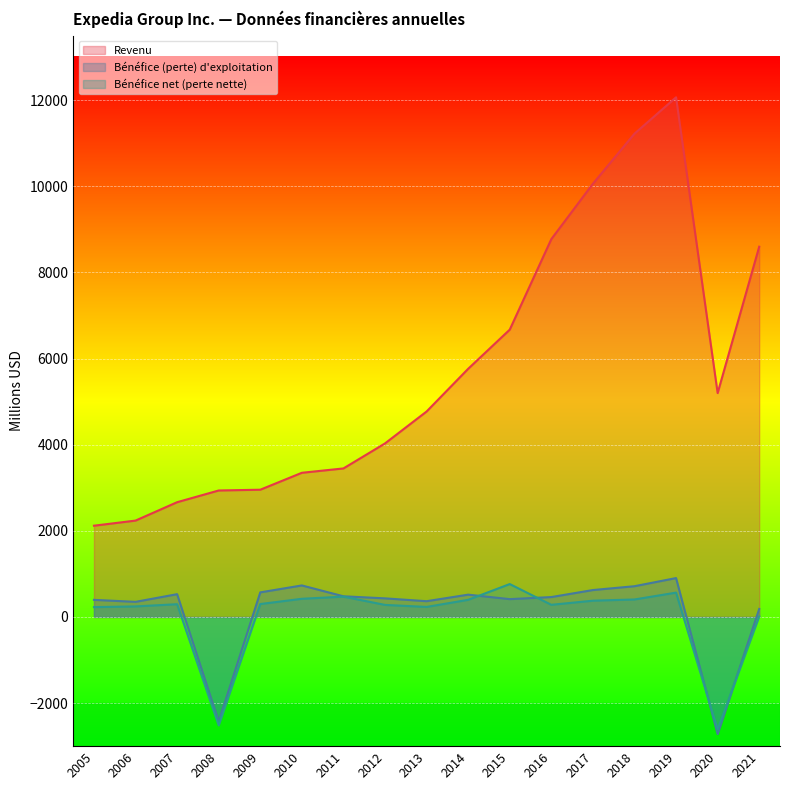

Count the number of categories in the chart.

17